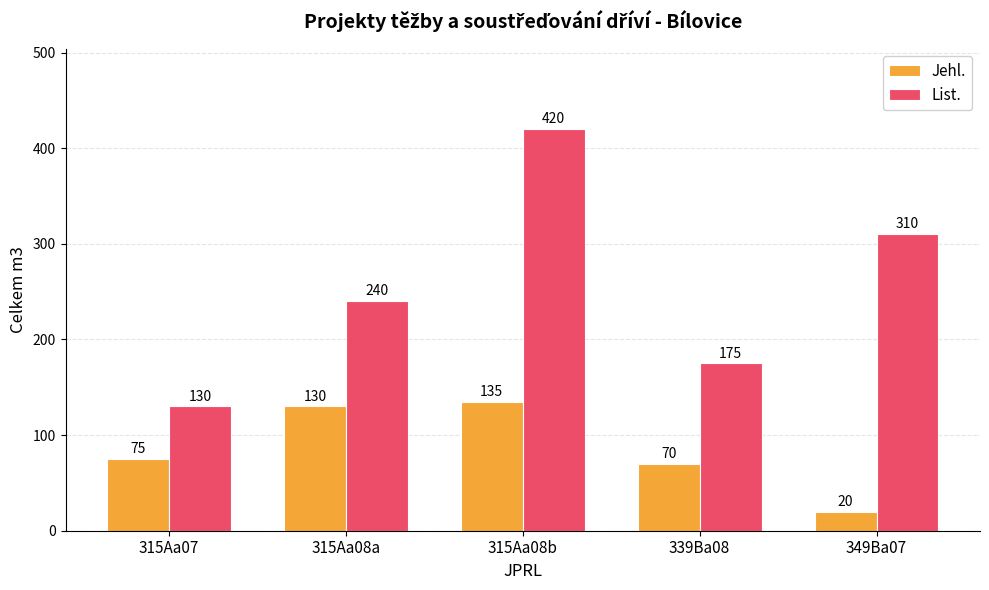

Which category has the highest value across all series?

315Aa08b